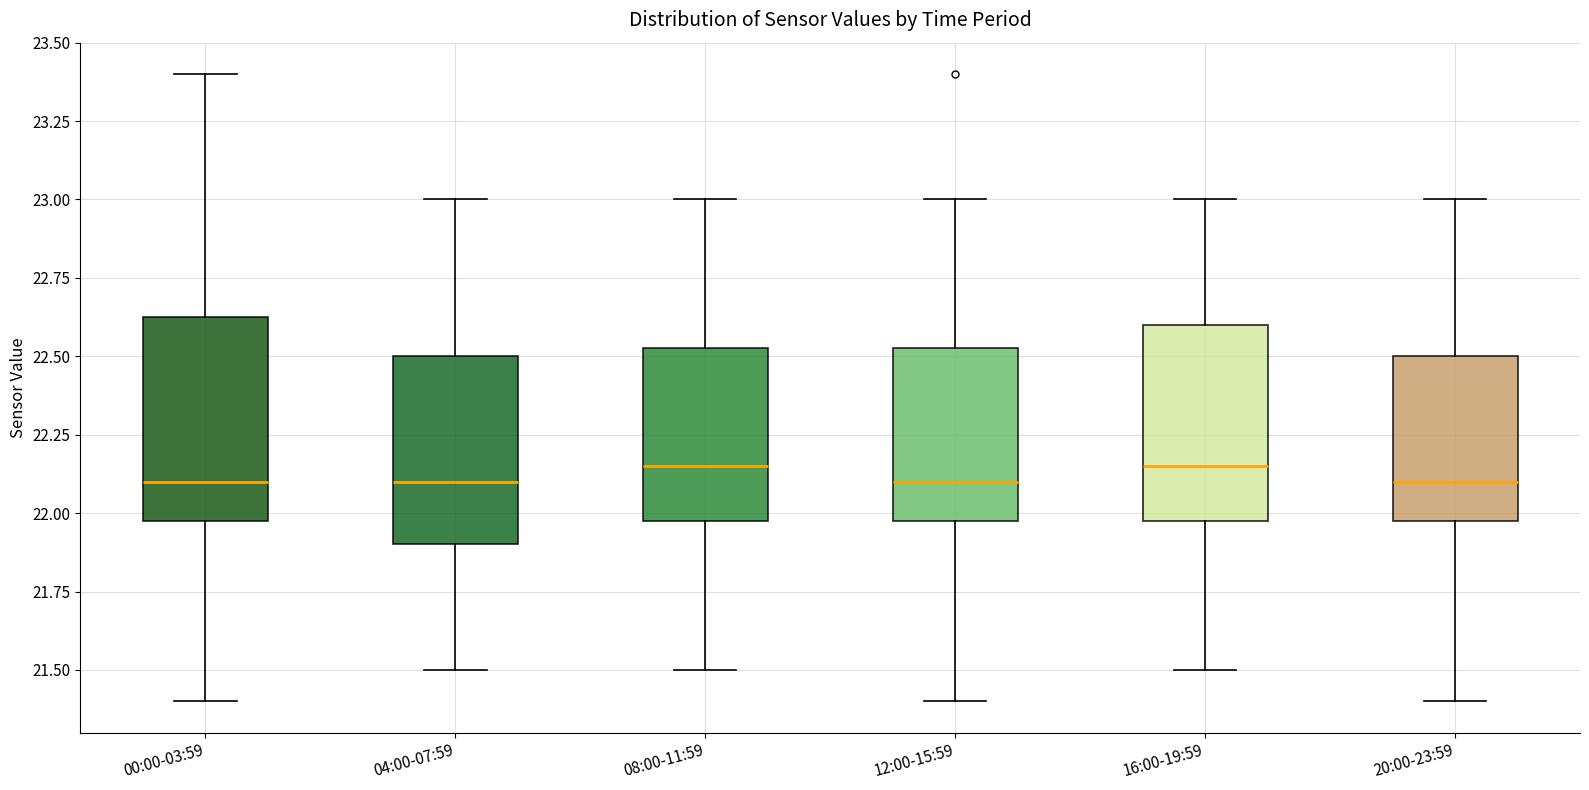

Where does the median line of the box for 12:00-15:59 sit on the y-axis? The values are not printed on the chart, so give them approximately, as read against the axis.

22.10